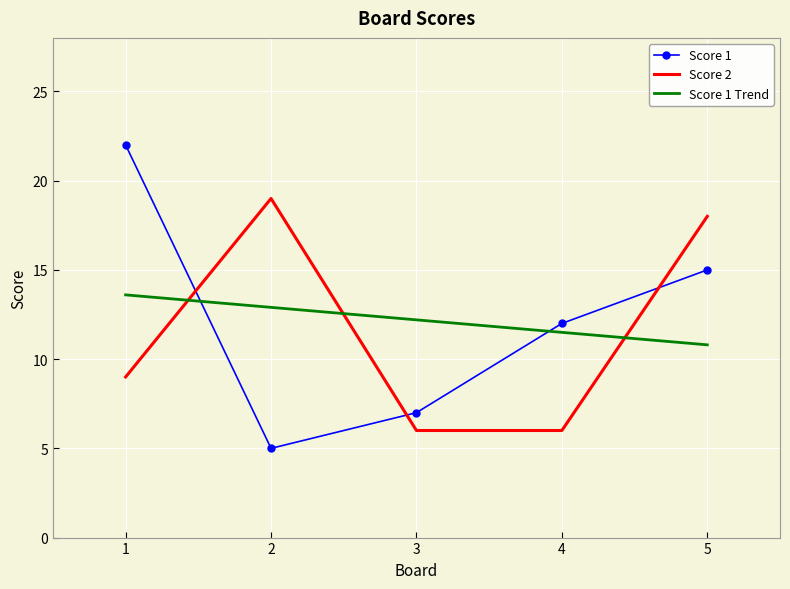

What is the maximum value for Score 1?

22.0